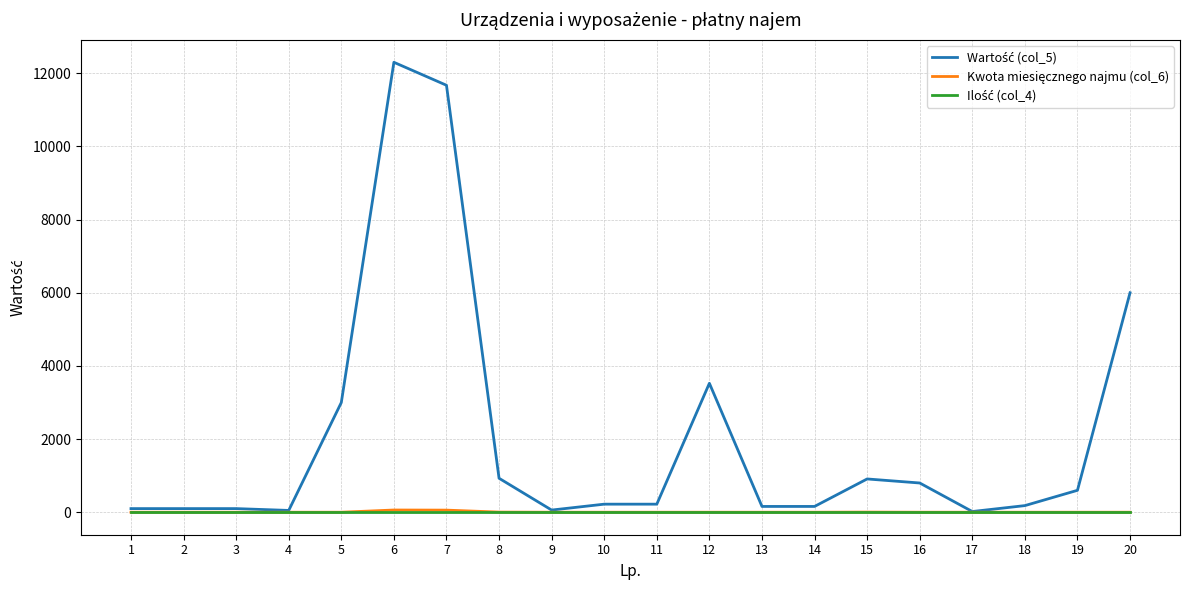

What is the maximum value shown in the chart?

12300.0